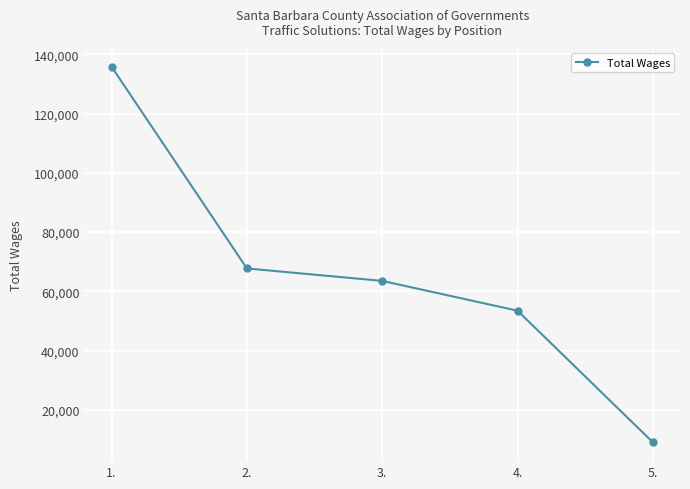

How many categories are shown in the chart?

5